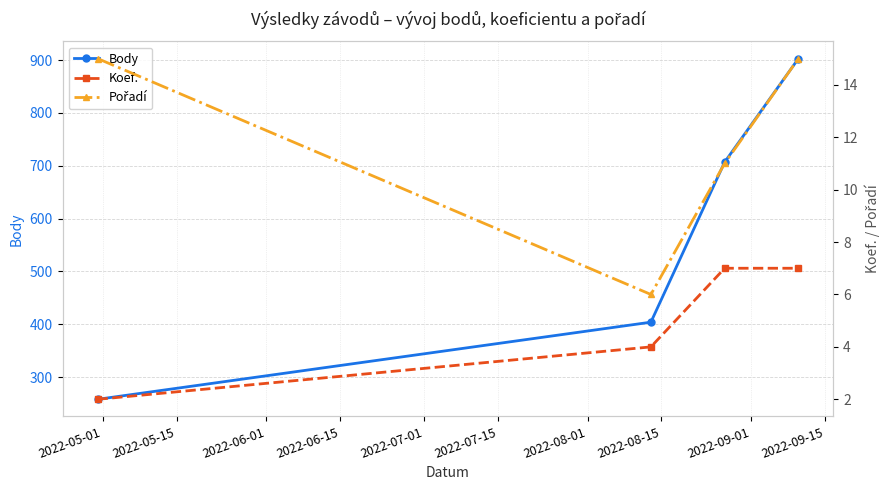

True or false: Body and Pořadí intersect in this chart.

False